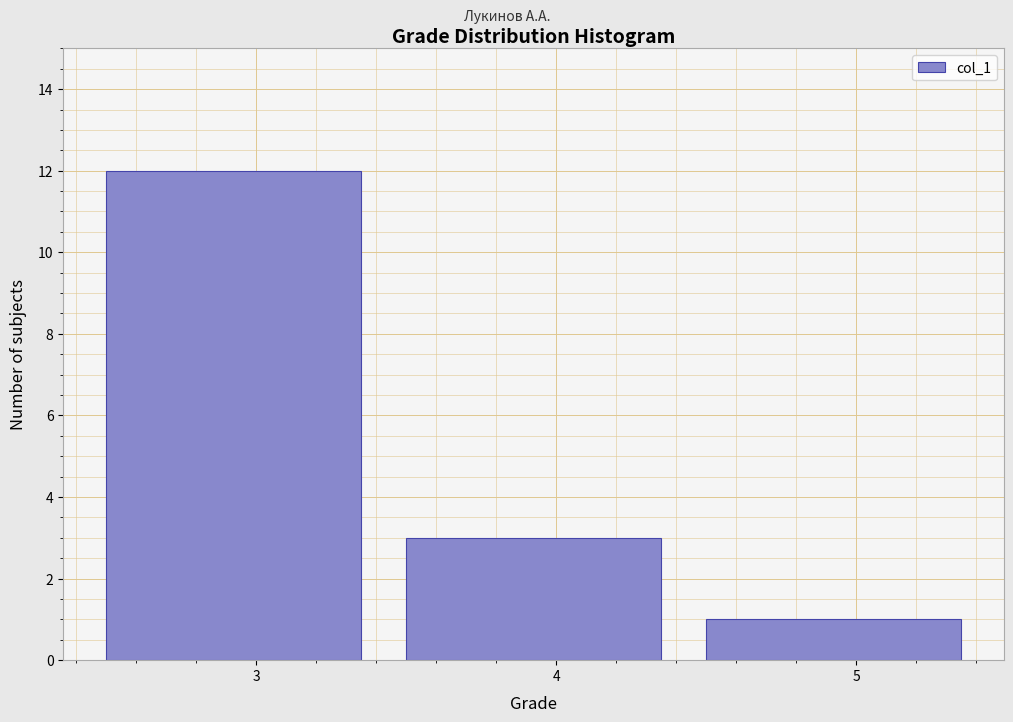

Reading left to right, transcribe this chart: for each bar, give the range it covers on the x-axis and its height. The values are not printed on the chart, so give them approximately, as read against the axis.

2.5 to 3.5: 12
3.5 to 4.5: 3
4.5 to 5.5: 1